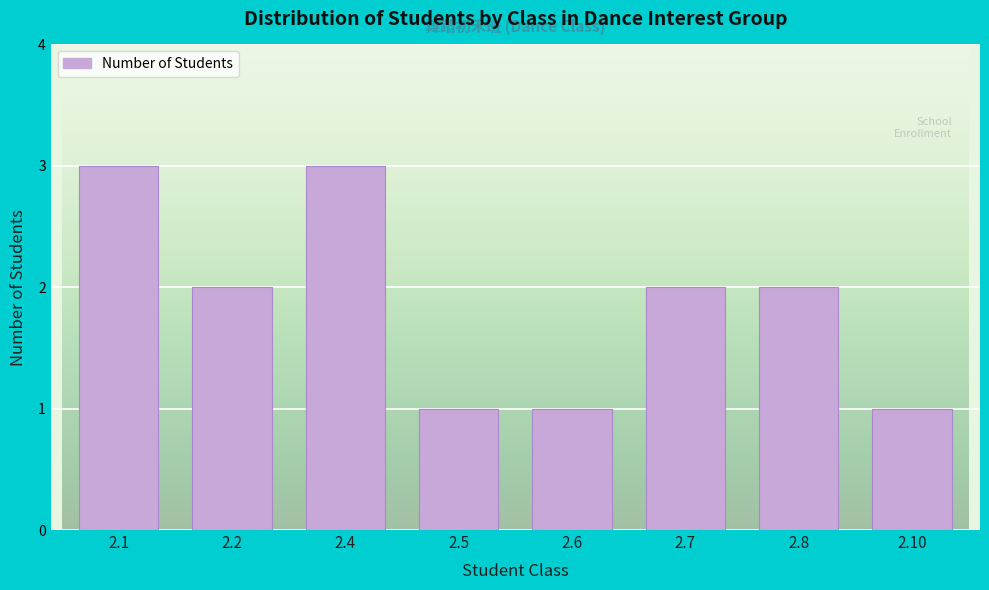

Reading left to right, transcribe all the data shown in this chart.

3	2	3	1	1	2	2	1